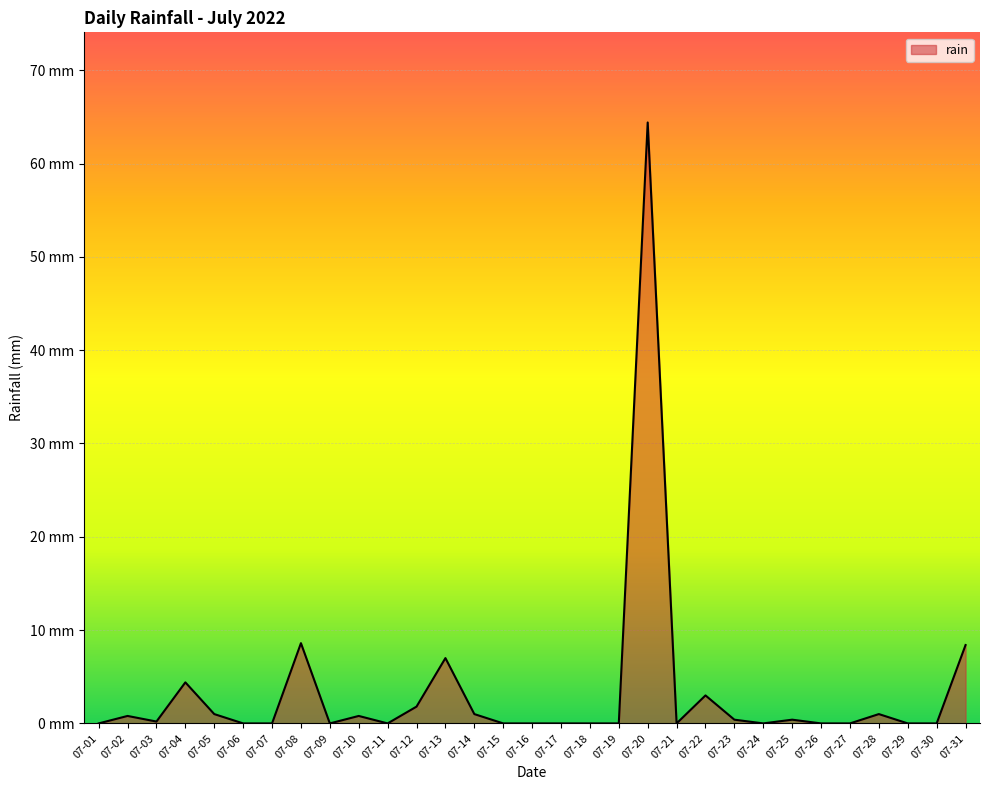

List the labels in order of value, smallest first.

07-01, 07-06, 07-07, 07-09, 07-11, 07-15, 07-16, 07-17, 07-18, 07-19, 07-21, 07-24, 07-26, 07-27, 07-29, 07-30, 07-03, 07-23, 07-25, 07-02, 07-10, 07-05, 07-14, 07-28, 07-12, 07-22, 07-04, 07-13, 07-31, 07-08, 07-20